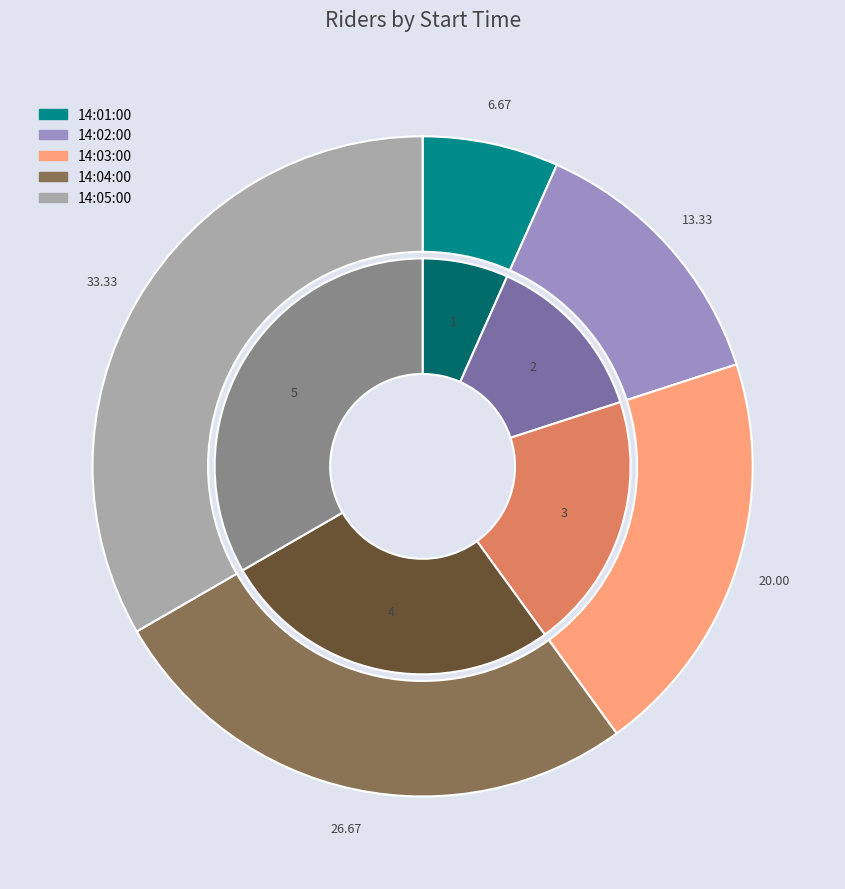

Between 14:03:00 and 14:04:00, which is larger?

14:04:00